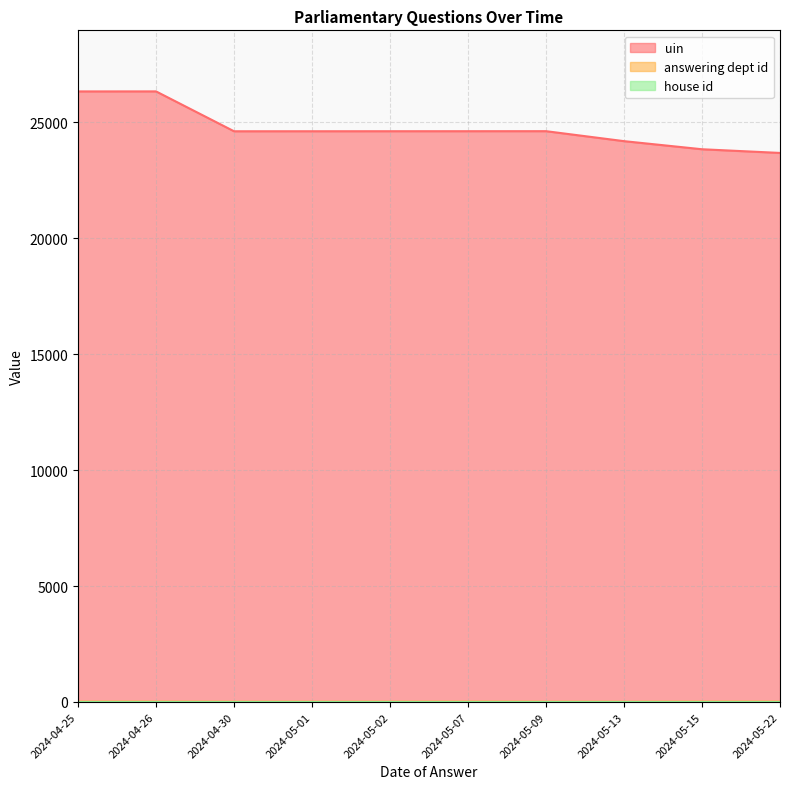

True or false: uin has a value of 23829 at 2024-05-15.

True